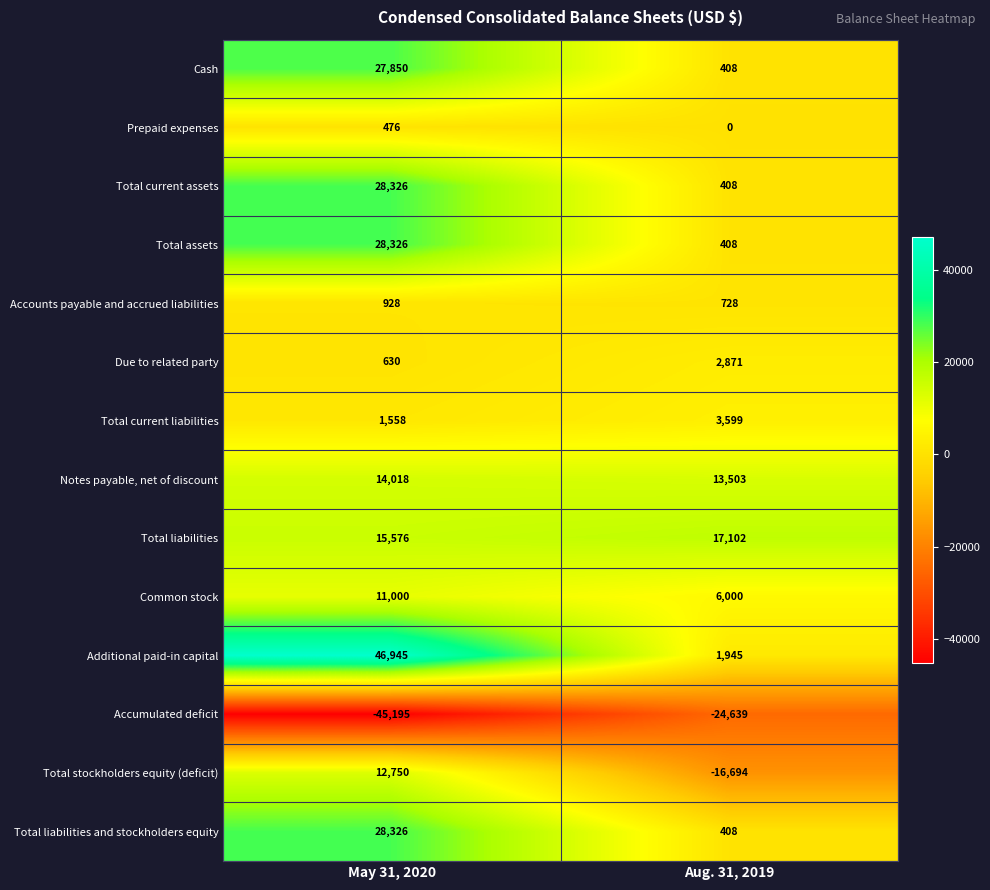

True or false: Total liabilities and stockholders equity has a value of 707 at Aug. 31, 2019.

False